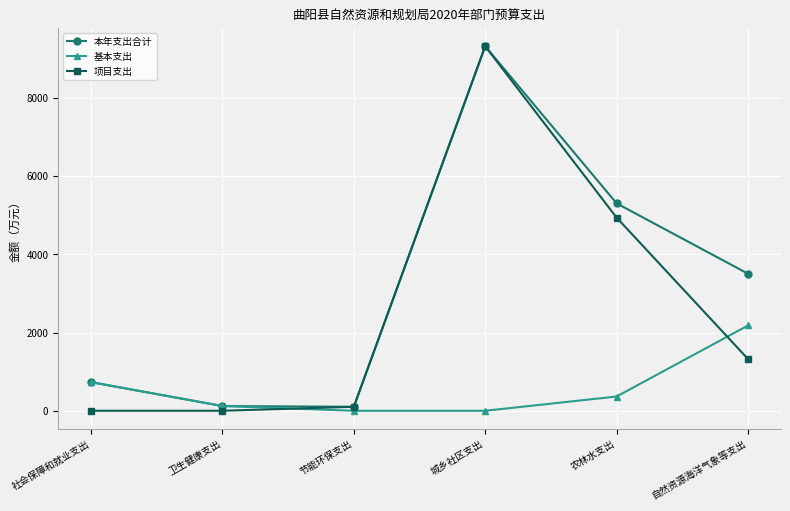

The 项目支出 series shows 4939.6 at 农林水支出. True or false?

True